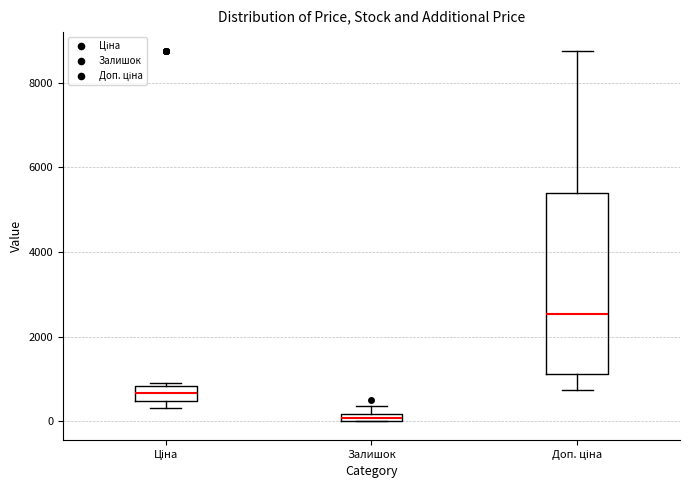

Comparing the boxes themselves (not the whiskers), which one is the tallest?

Доп. ціна